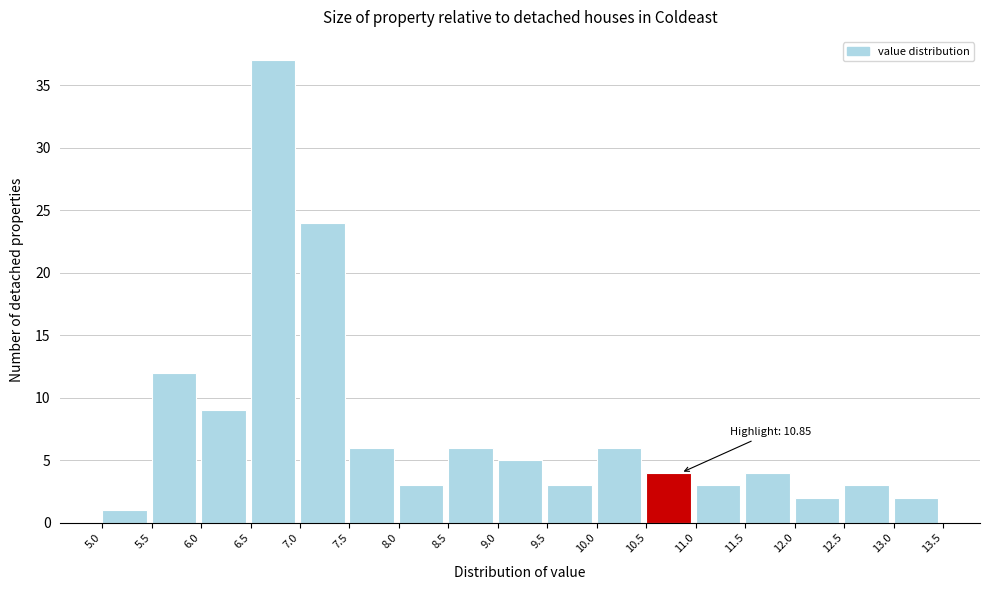

Over which range of the x-axis is the bar tallest?

6.5 to 7.0